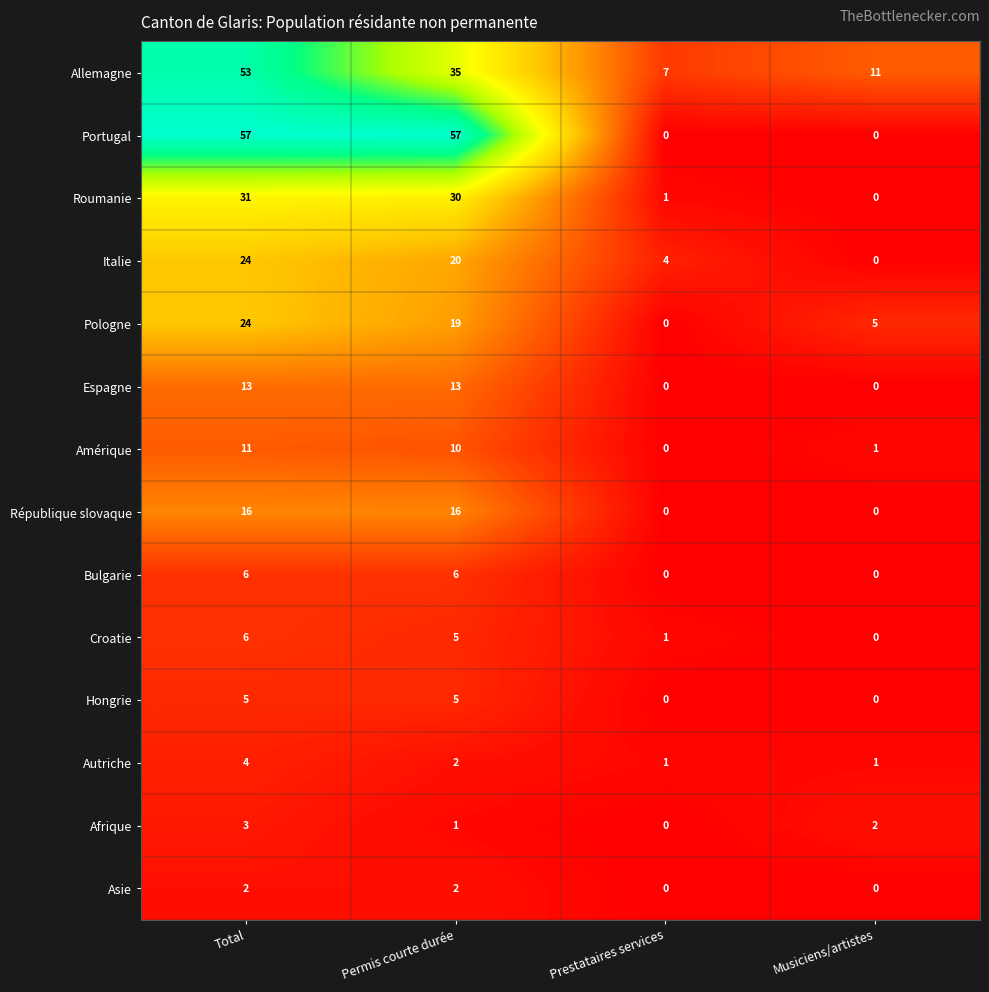

Between Total and Musiciens/artistes, which series saw the biggest shift?

Portugal